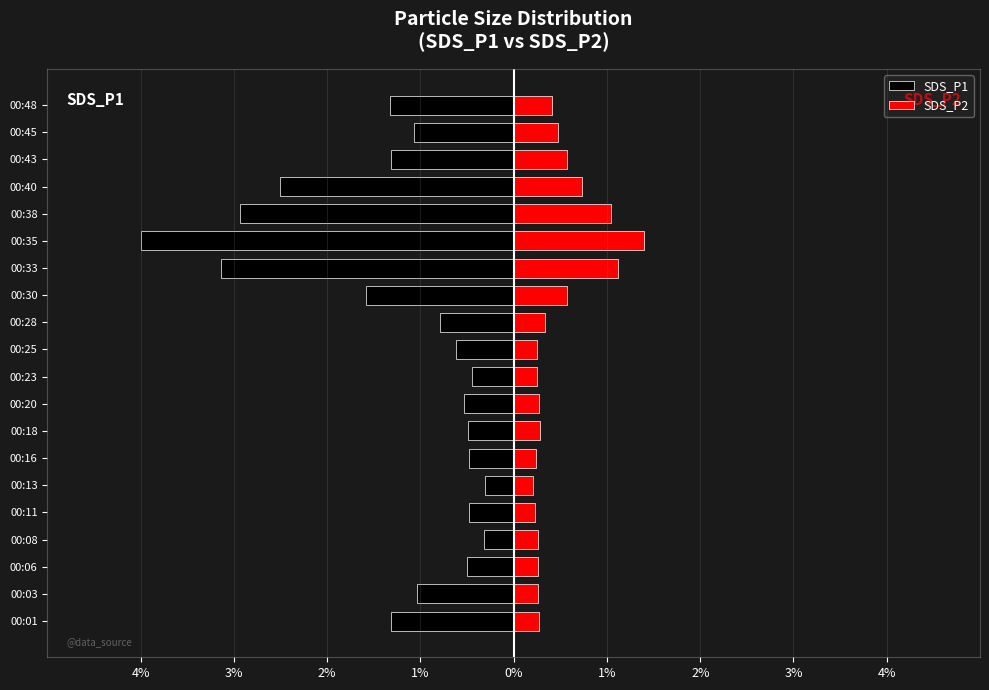

Which series has the largest range (max minus min)?

SDS_P1